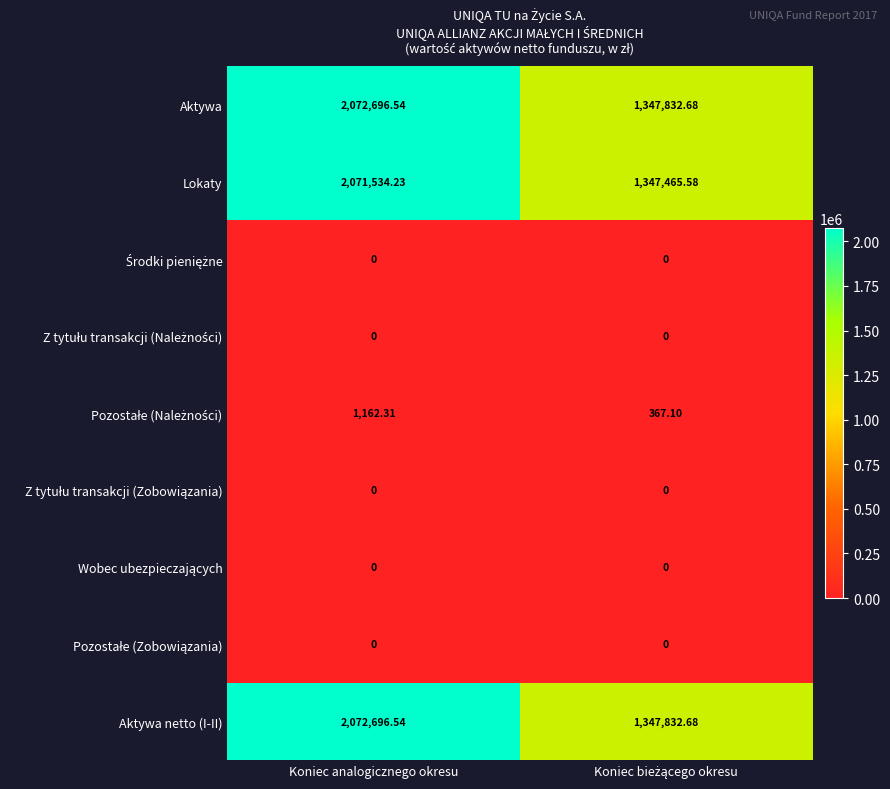

How many categories are shown in the chart?

2